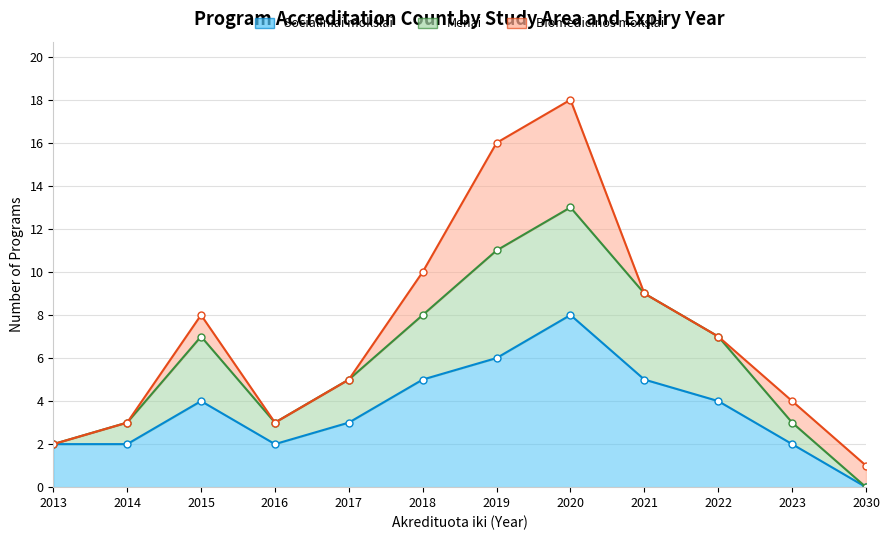

What is the difference between the maximum and minimum values in the Socialiniai mokslai series?

8